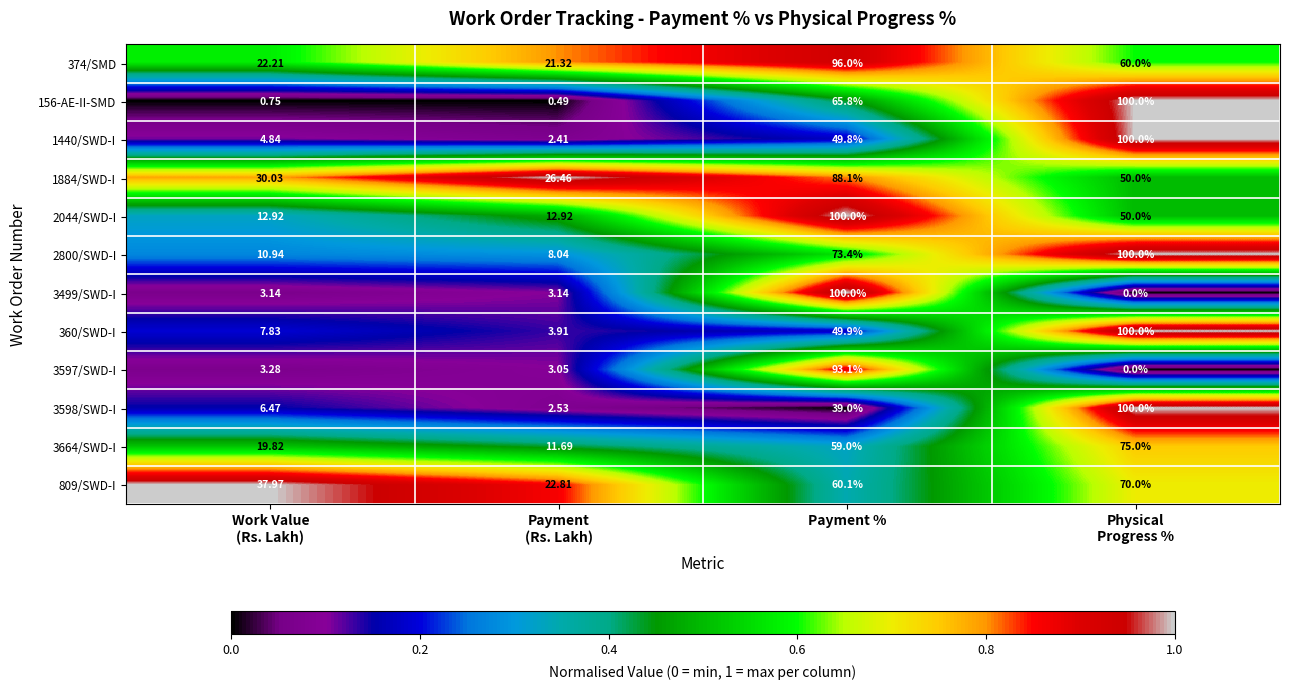

Where does the 360/SWD-I series first go above 49?

Payment %